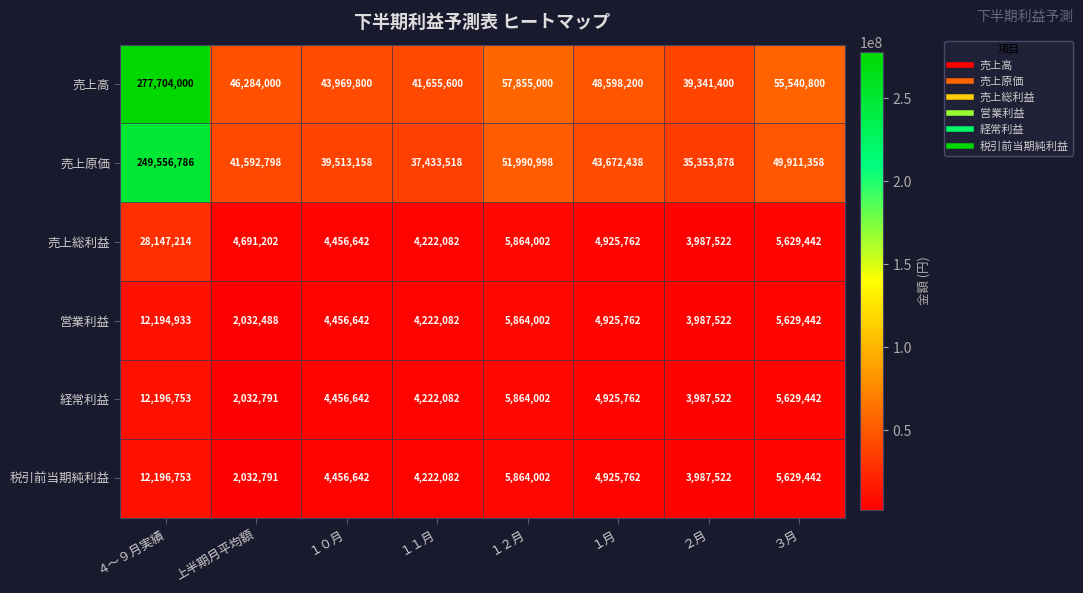

True or false: 税引前当期純利益 has a value of 2032791 at 上半期月平均額.

True